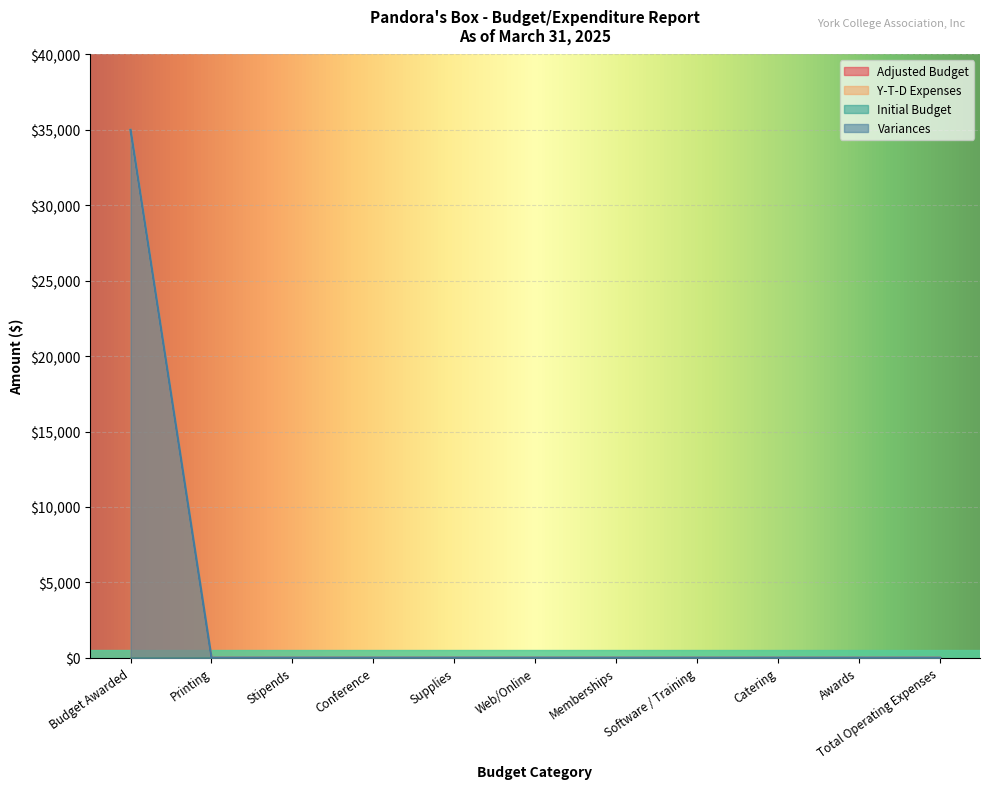

Is it true that Variances equals -13057 at Total Operating Expenses?

False